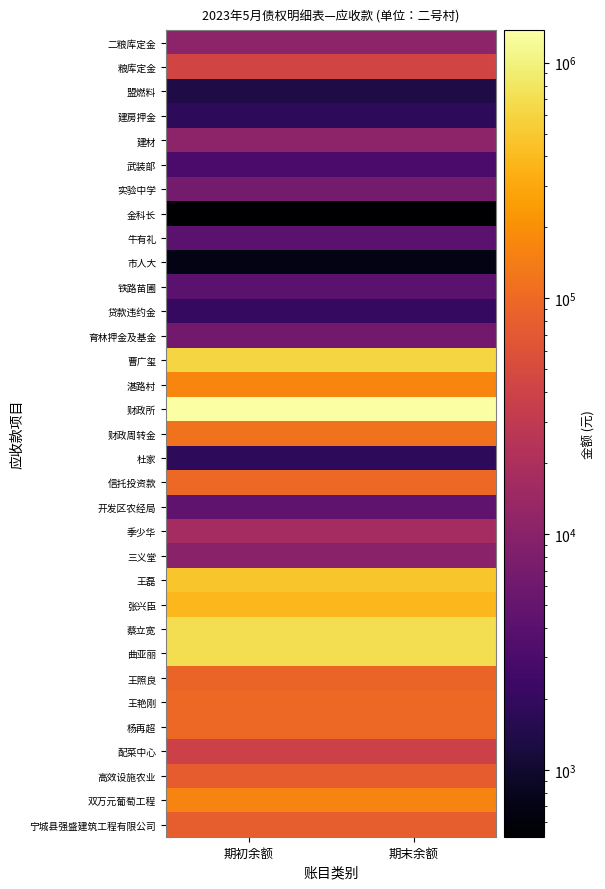

Which label corresponds to the smallest value in the chart?

期初余额